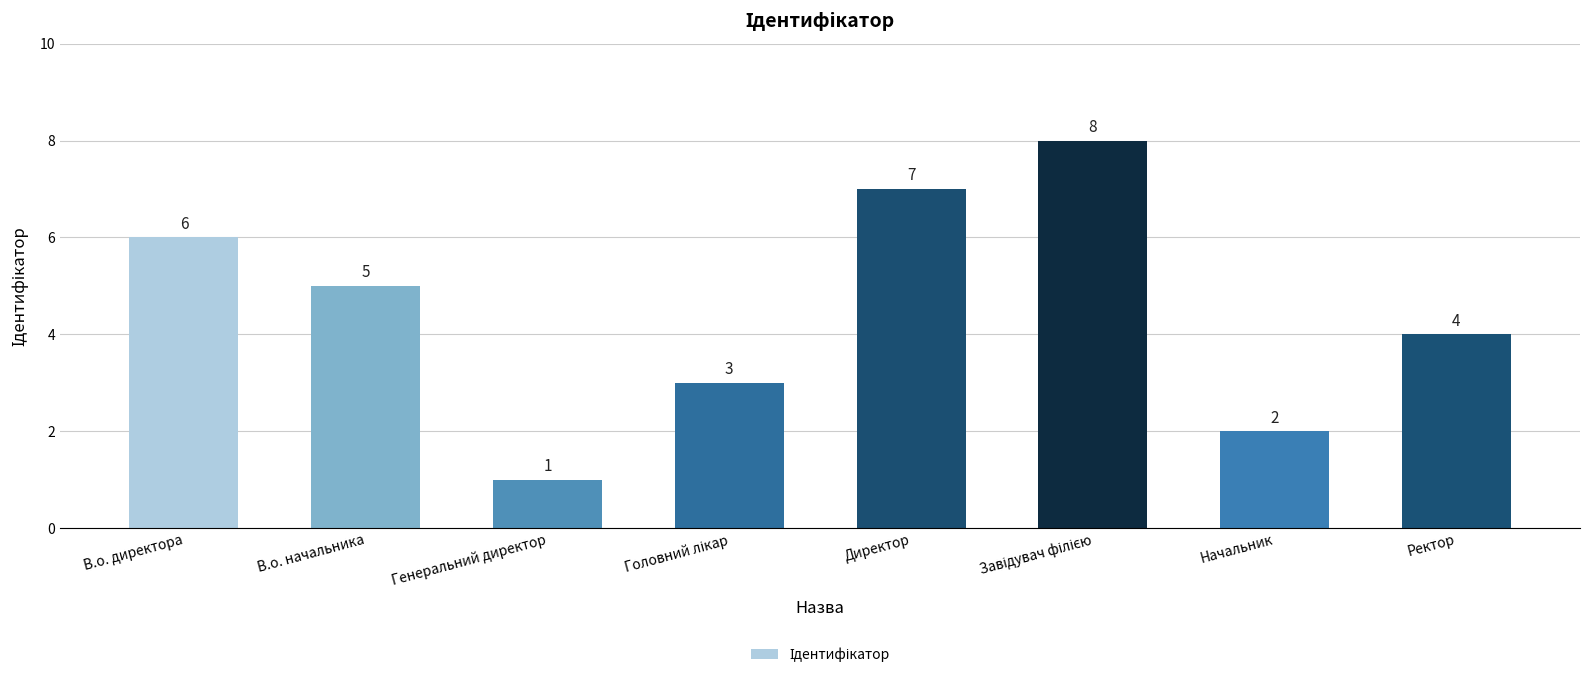

Which label corresponds to the smallest value in the chart?

Генеральний директор